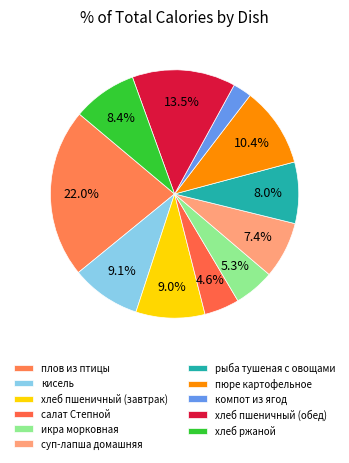

How many slices are in this pie chart?

11